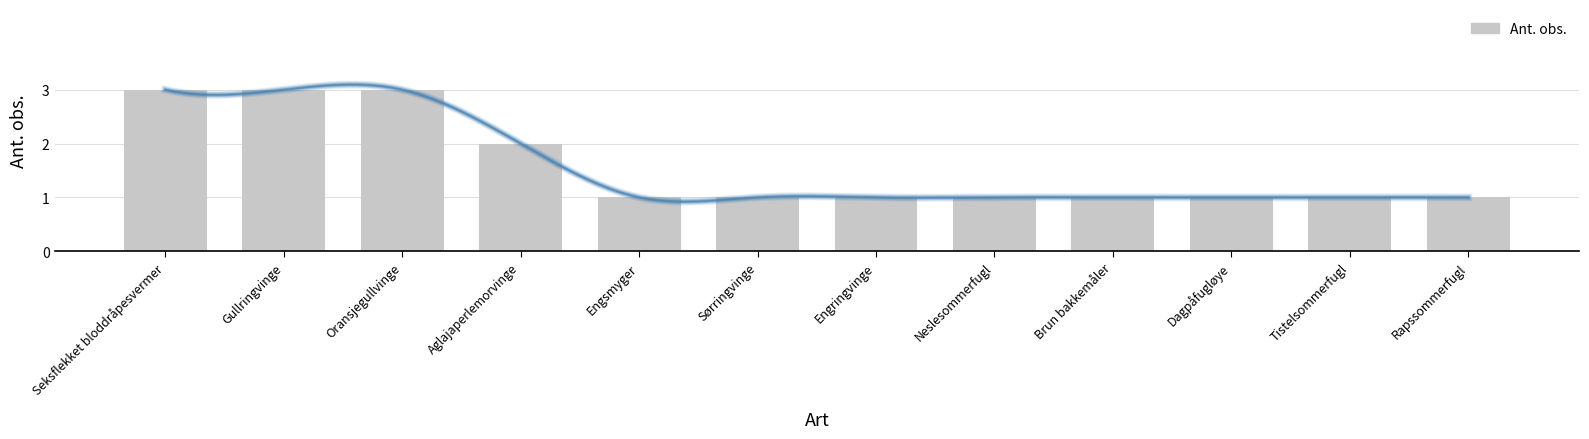

List the labels in order of value, smallest first.

Engsmyger, Sørringvinge, Engringvinge, Neslesommerfugl, Brun bakkemåler, Dagpåfugløye, Tistelsommerfugl, Rapssommerfugl, Aglajaperlemorvinge, Seksflekket bloddråpesvermer, Gullringvinge, Oransjegullvinge